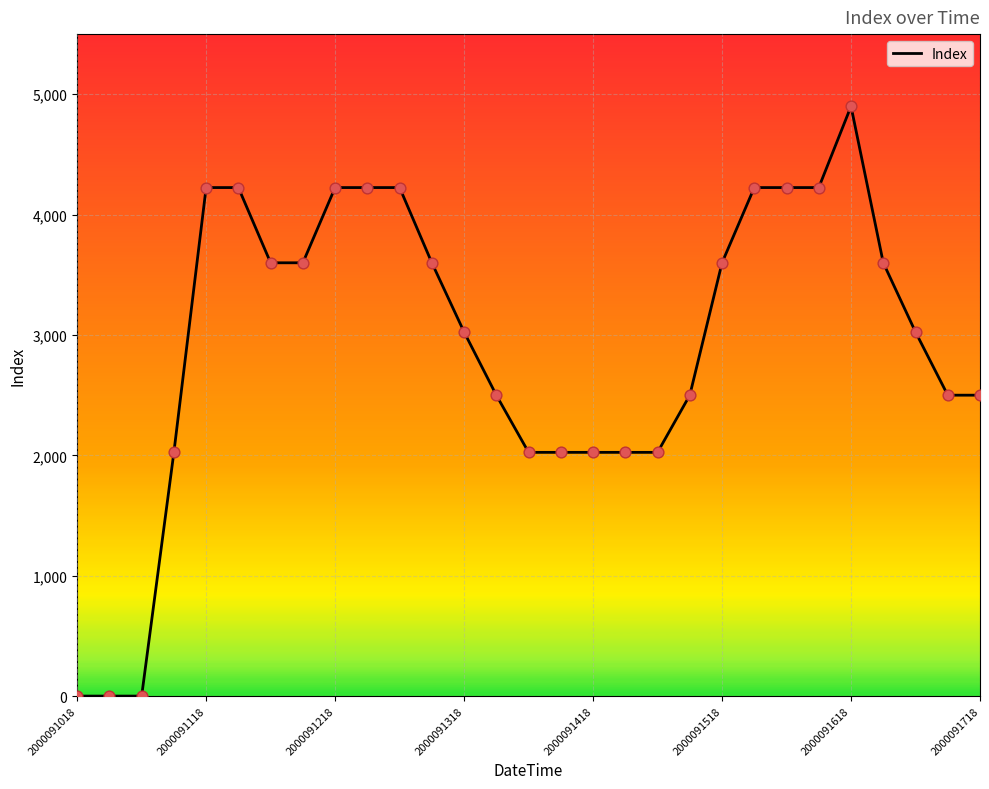

What is the maximum value shown in the chart?

4900